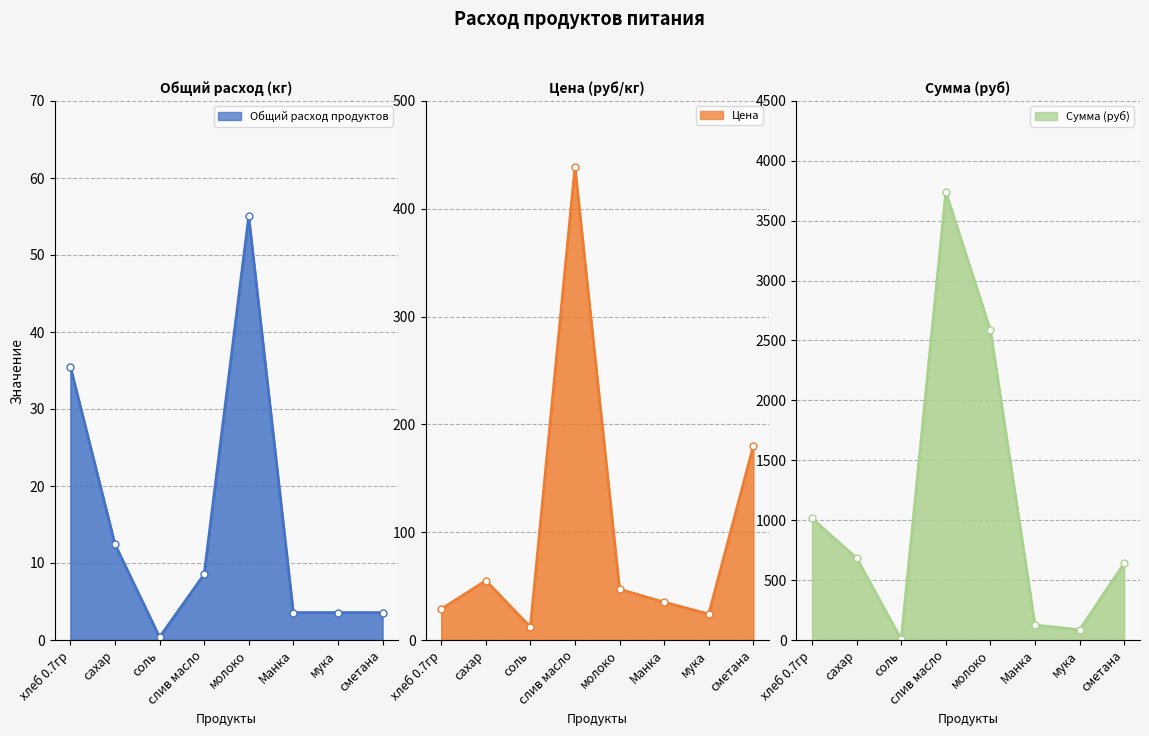

What are all the series names shown in the legend?

Общий расход продуктов, Цена, Сумма (руб)